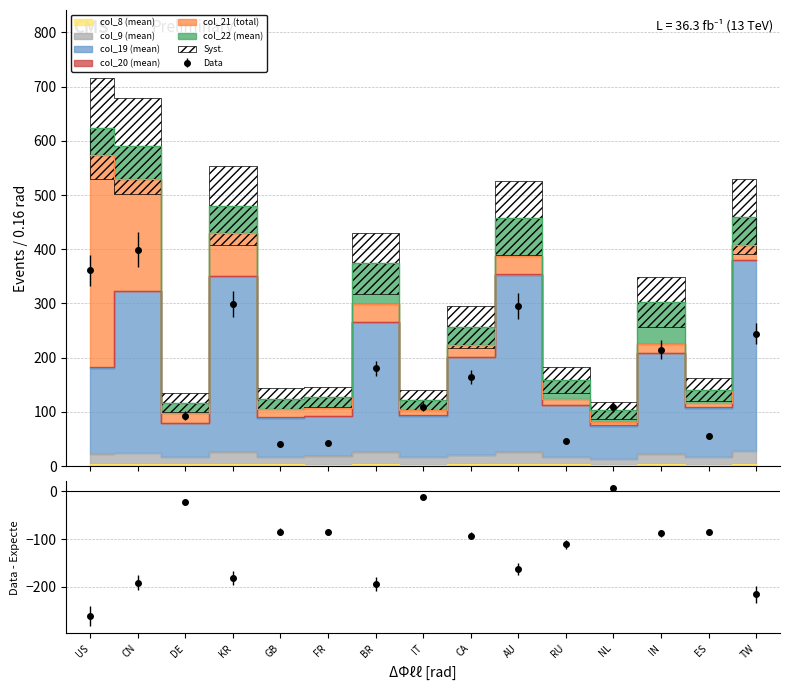

What is the difference between the maximum and second lowest values in the col_8 (mean) series?

1.8